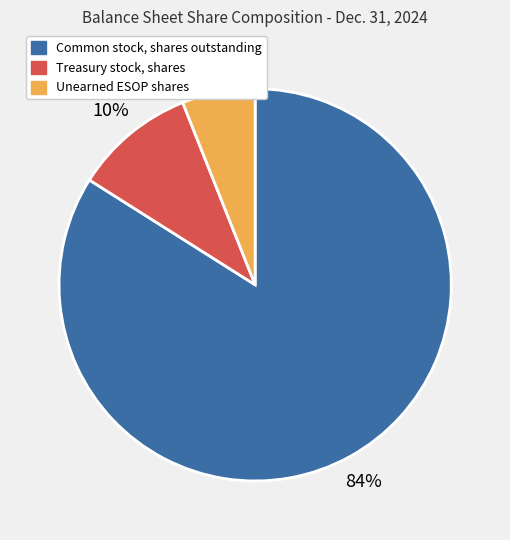

True or false: Treasury stock, shares accounts for 10% of the total.

True